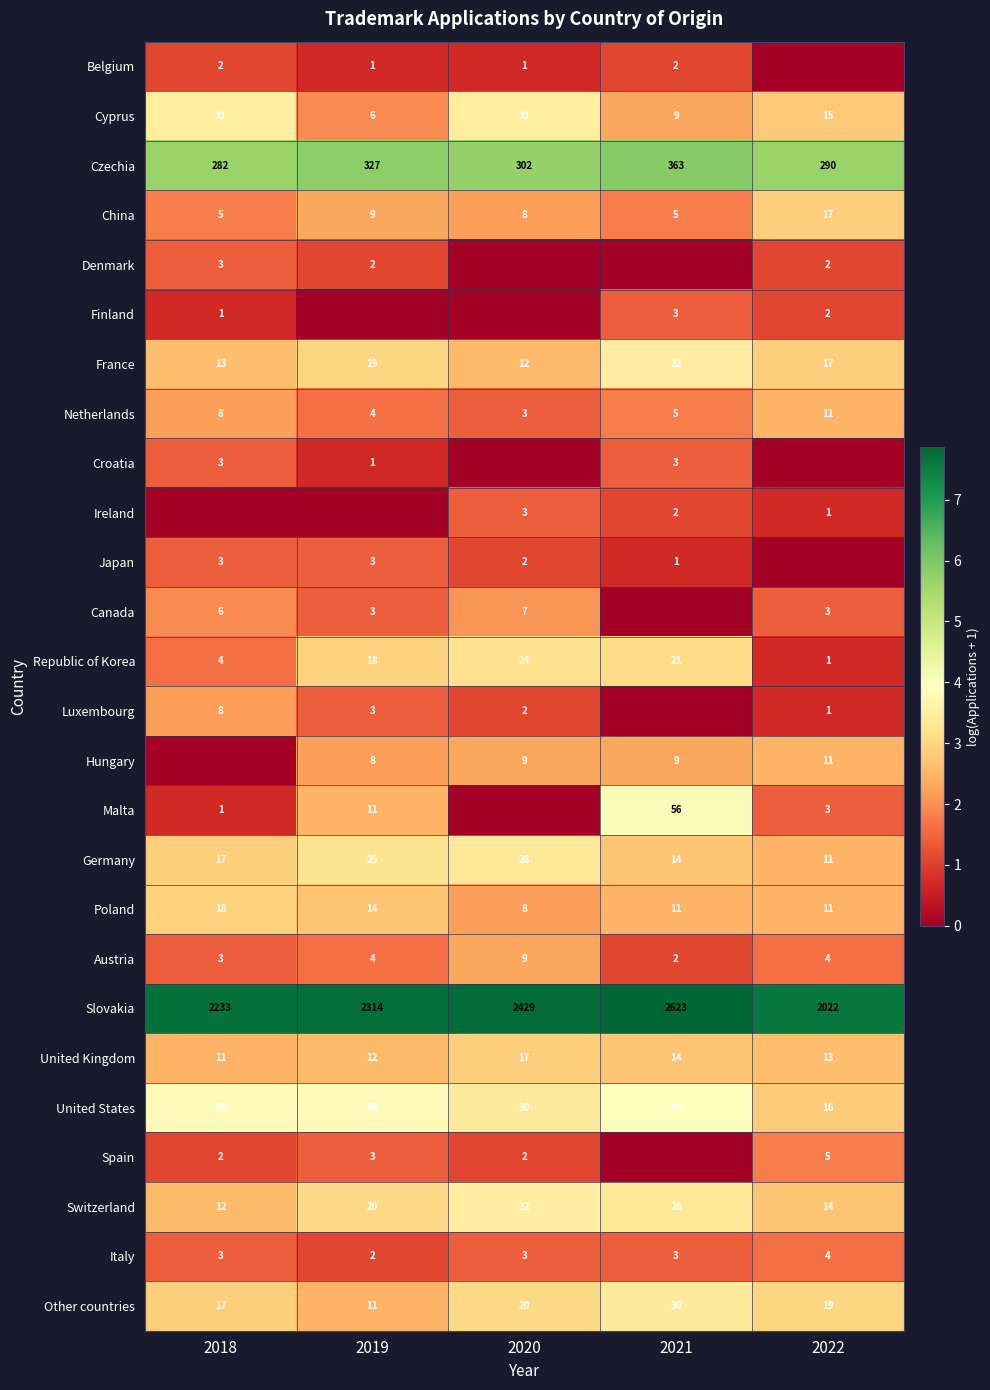

Read the Netherlands value at 2019.

4